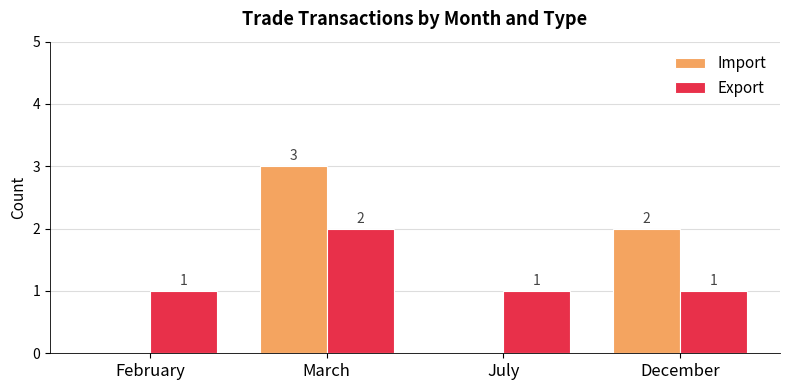

Which series changed the most between February and December?

Import